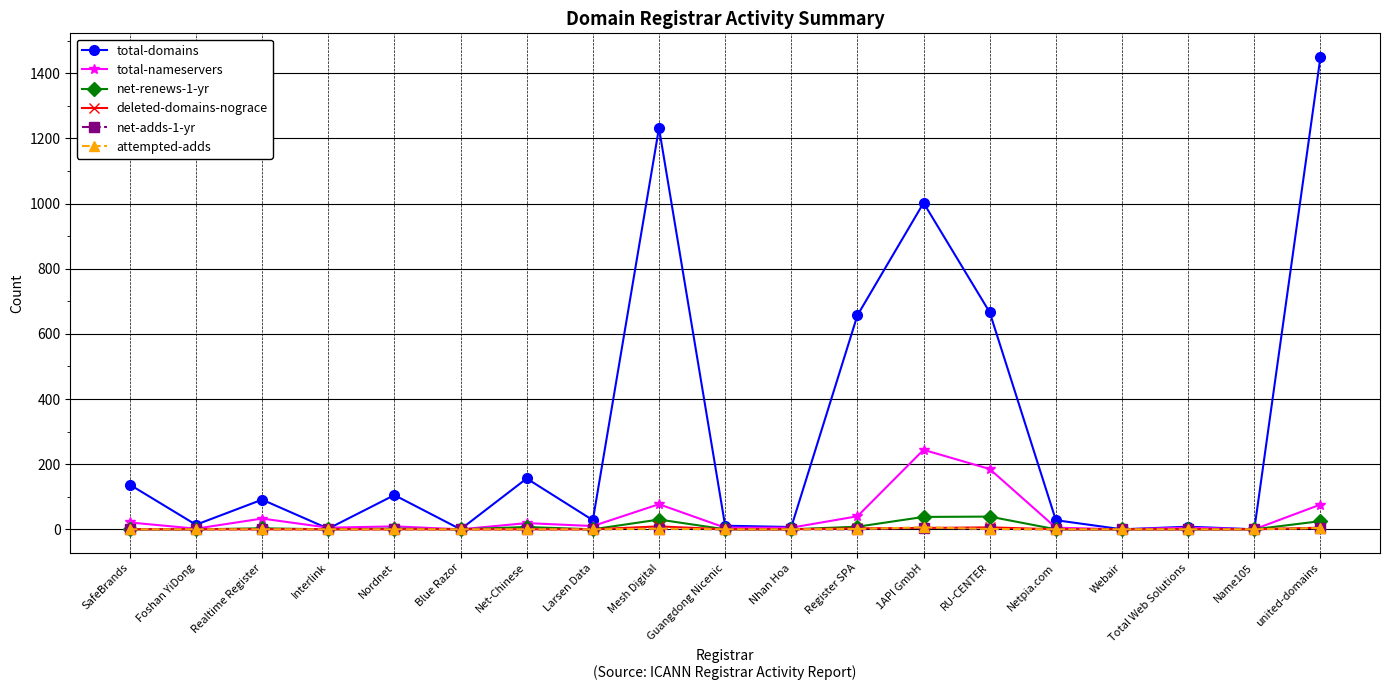

Which series changed the most between Register SPA and Netpia.com?

total-domains